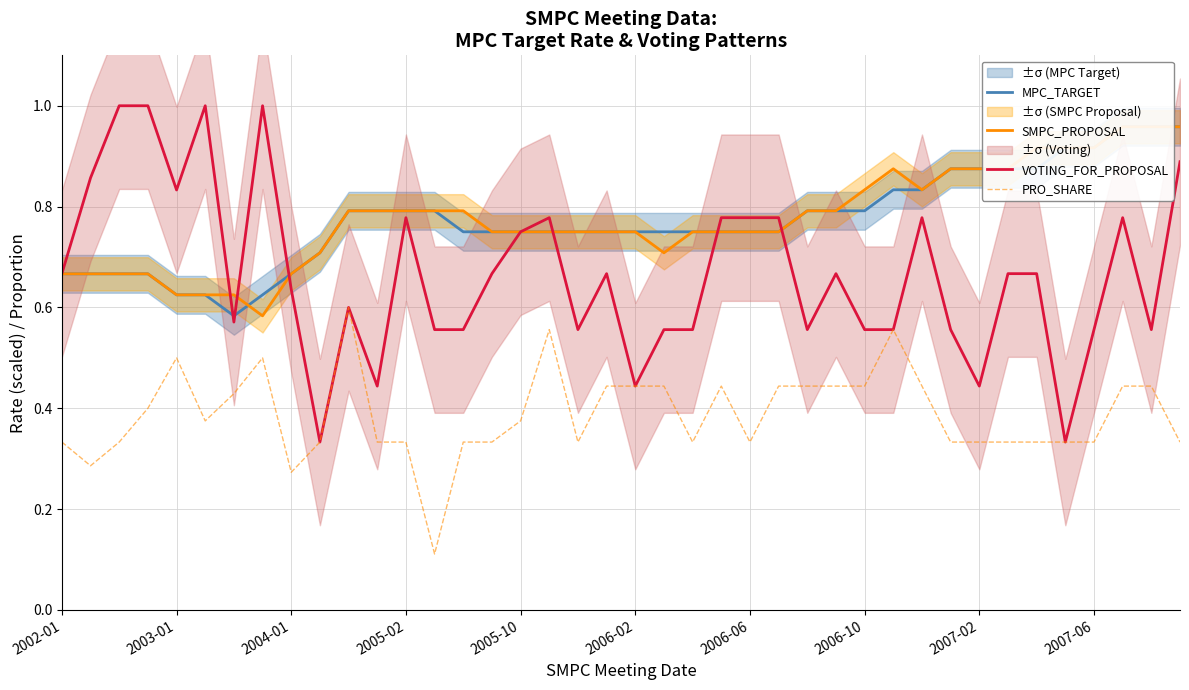

What is the sum of the PRO_SHARE values at 18 and 21?

0.8